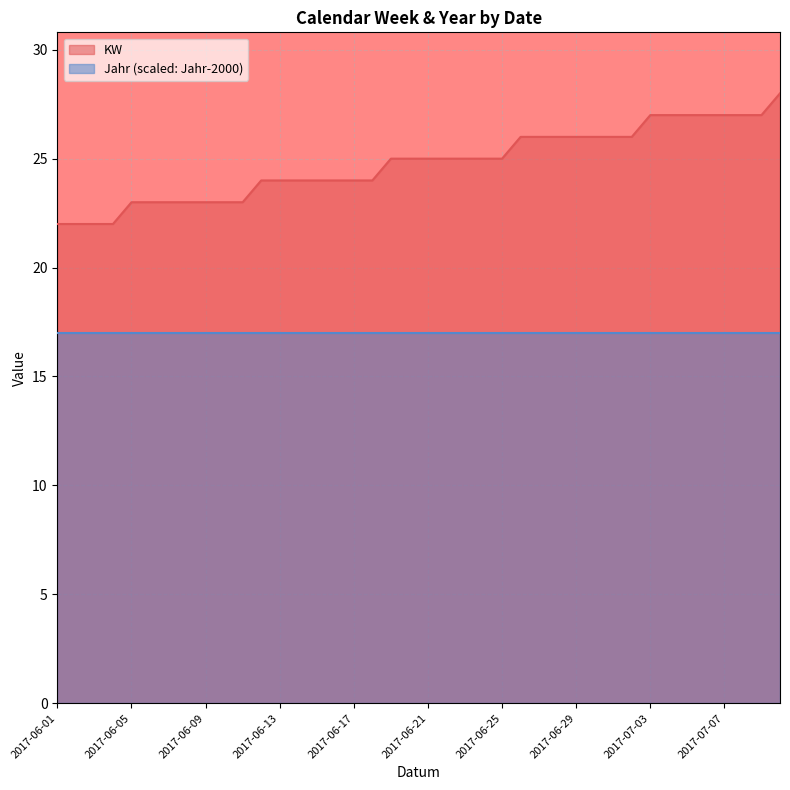

True or false: the data shows 22 at 2017-06-04.

True